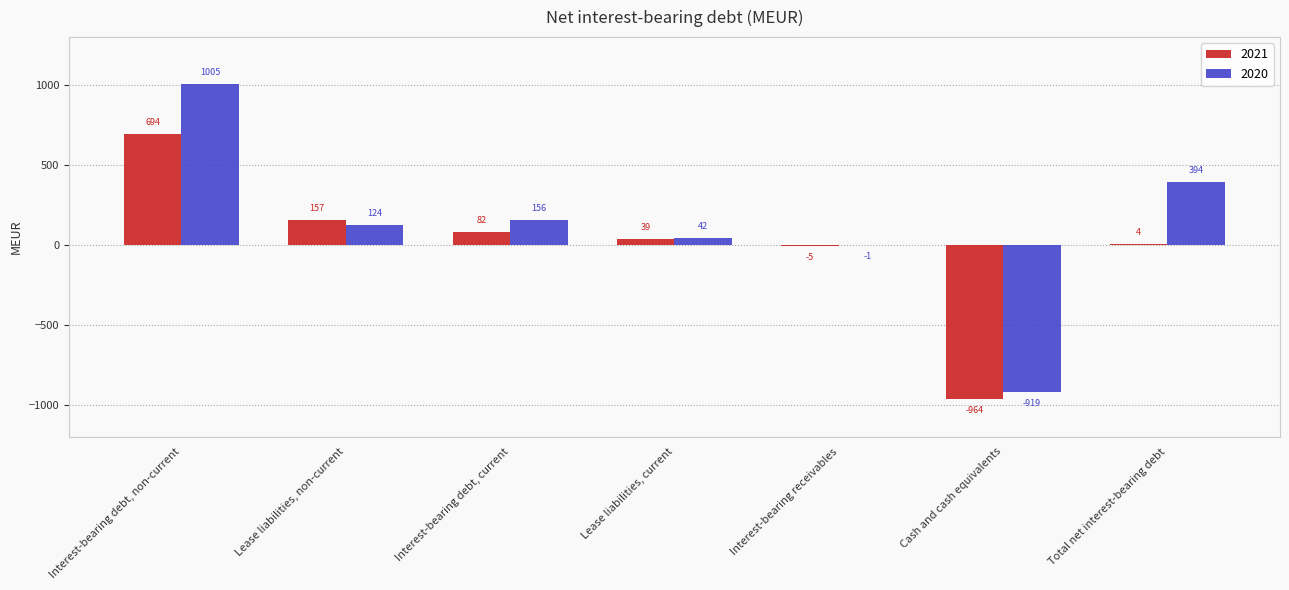

Reading right to left, extract all data points from this chart.

2021: Total net interest-bearing debt=4	Cash and cash equivalents=-964	Interest-bearing receivables=-5	Lease liabilities, current=39	Interest-bearing debt, current=82	Lease liabilities, non-current=157	Interest-bearing debt, non-current=694
2020: Total net interest-bearing debt=394	Cash and cash equivalents=-919	Interest-bearing receivables=-1	Lease liabilities, current=42	Interest-bearing debt, current=156	Lease liabilities, non-current=124	Interest-bearing debt, non-current=1005